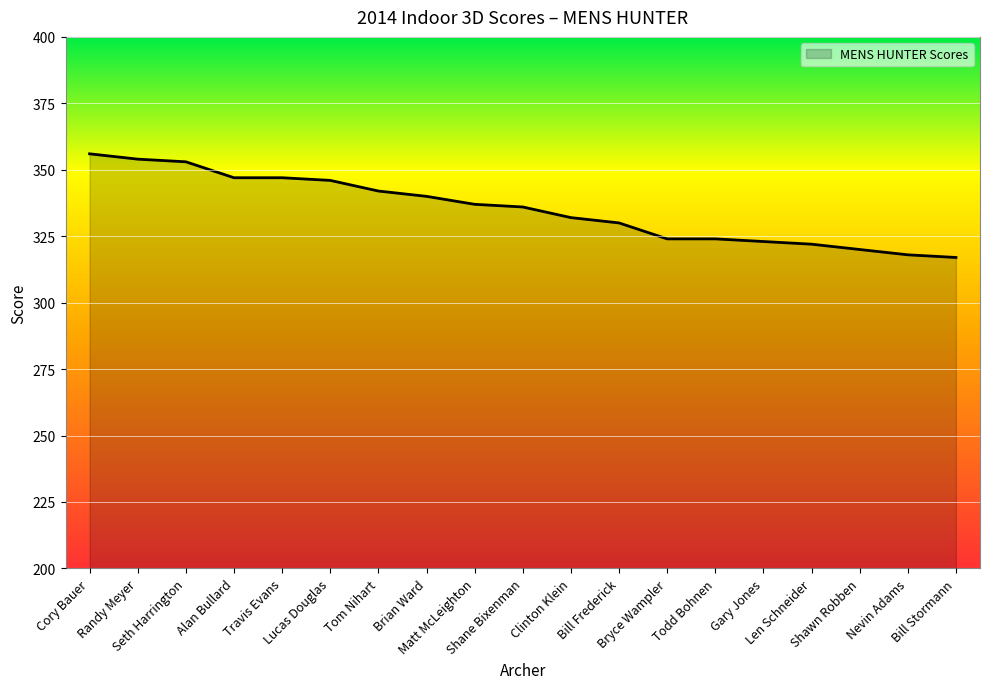

Reading left to right, extract all data points from this chart.

356	354	353	347	347	346	342	340	337	336	332	330	324	324	323	322	320	318	317